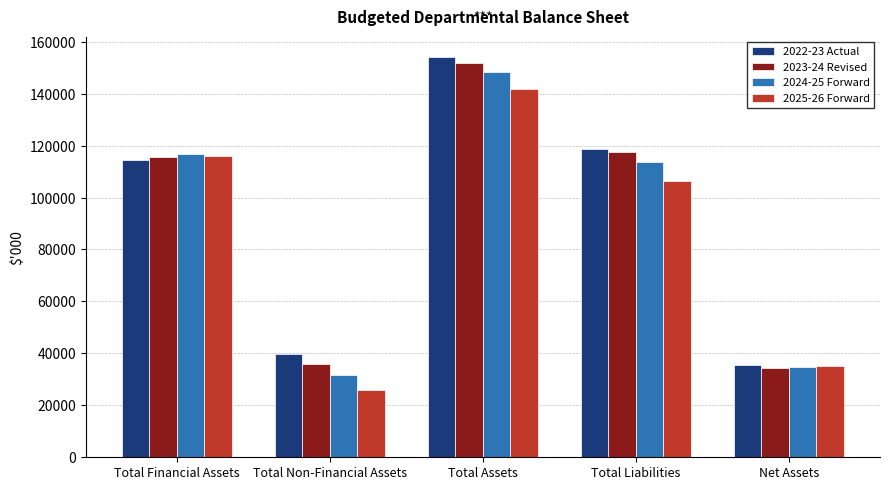

List the labels in order of 2024-25 Forward value, largest first.

Total Assets, Total Financial Assets, Total Liabilities, Net Assets, Total Non-Financial Assets